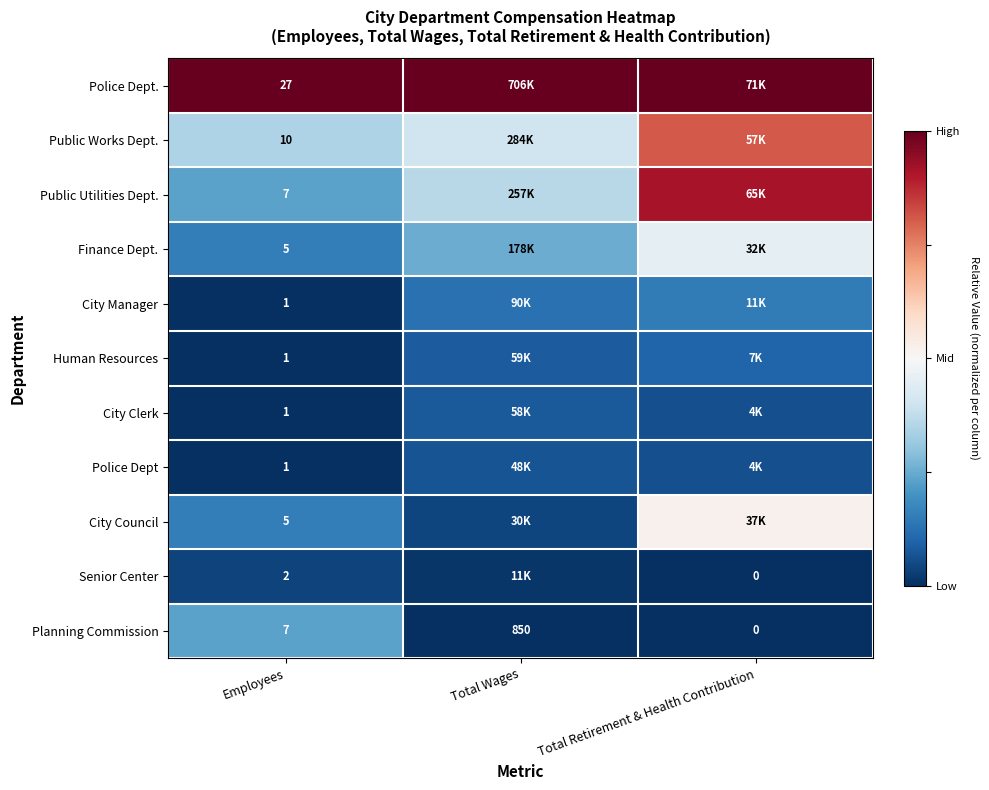

True or false: City Manager has a value of -0.5 at Employees.

False